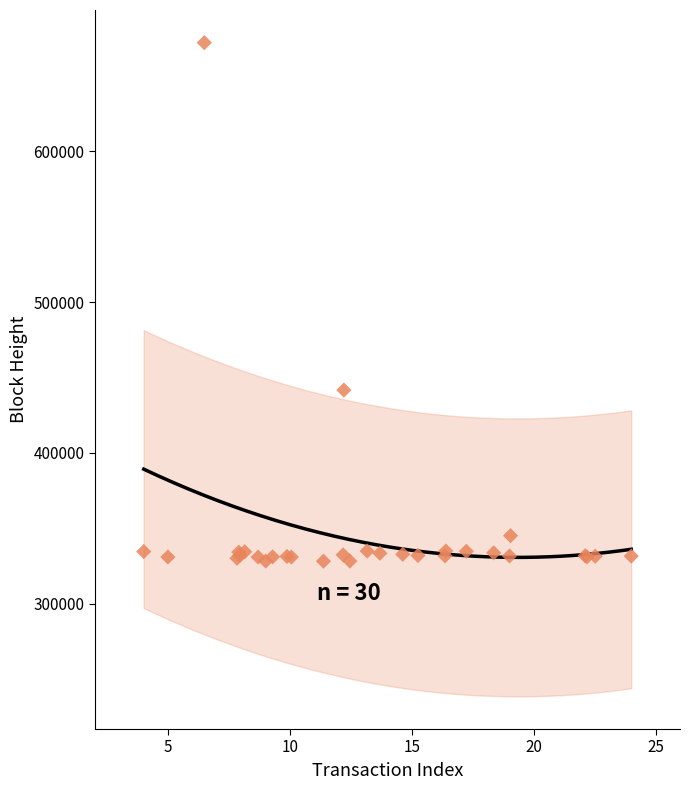

What Y value in the scatter plot is closest to 500059?

441658